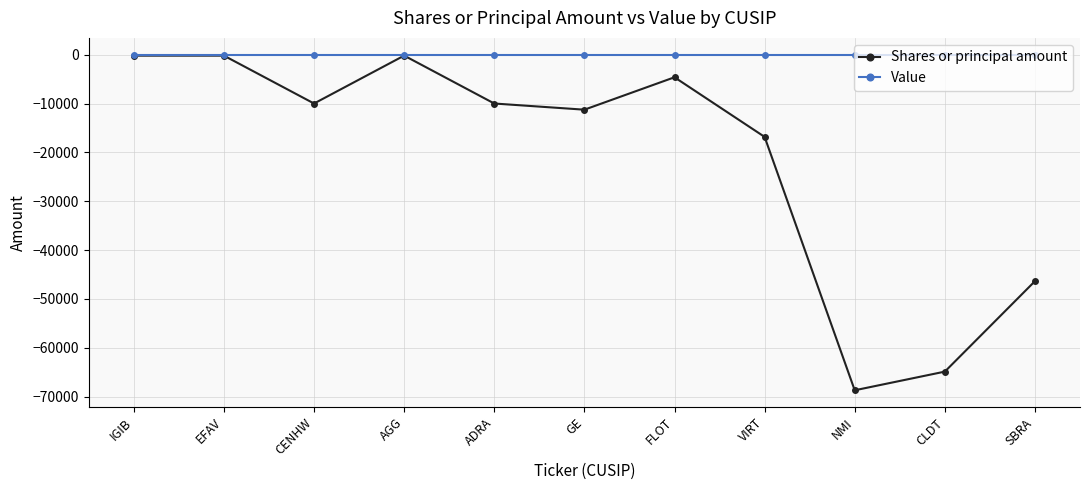

How many distinct data groups are displayed?

2